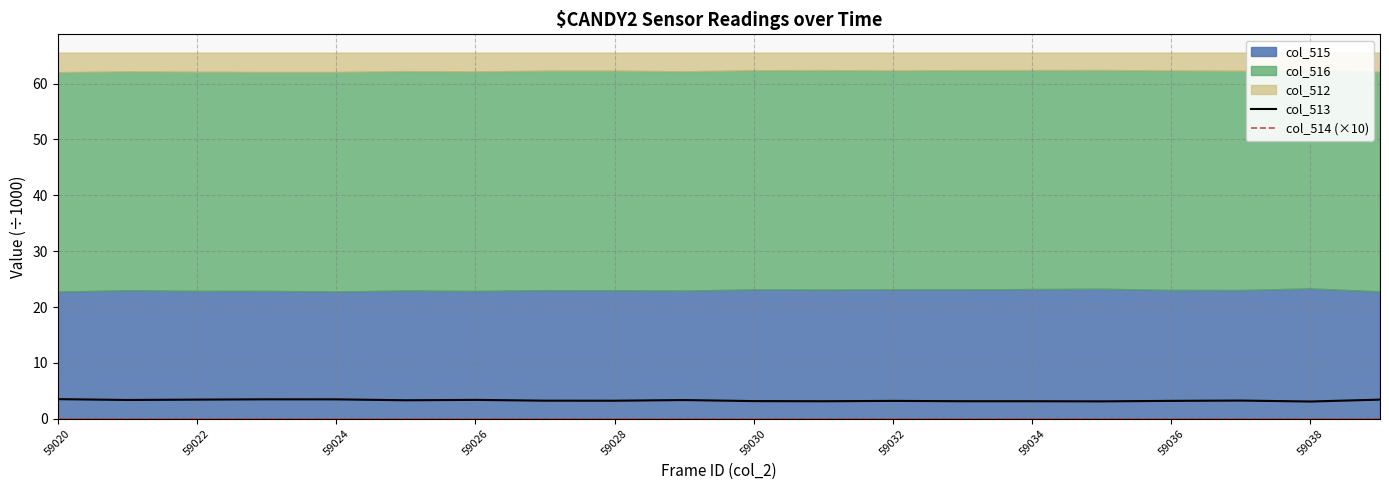

The col_513 series shows 1.3 at 59022. True or false?

False